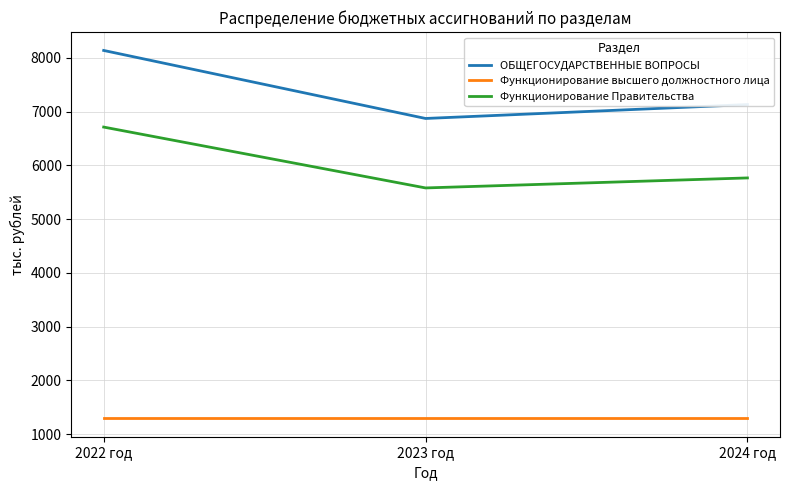

What is the approximate value of Функционирование Правительства at 2022 год?

6713.6